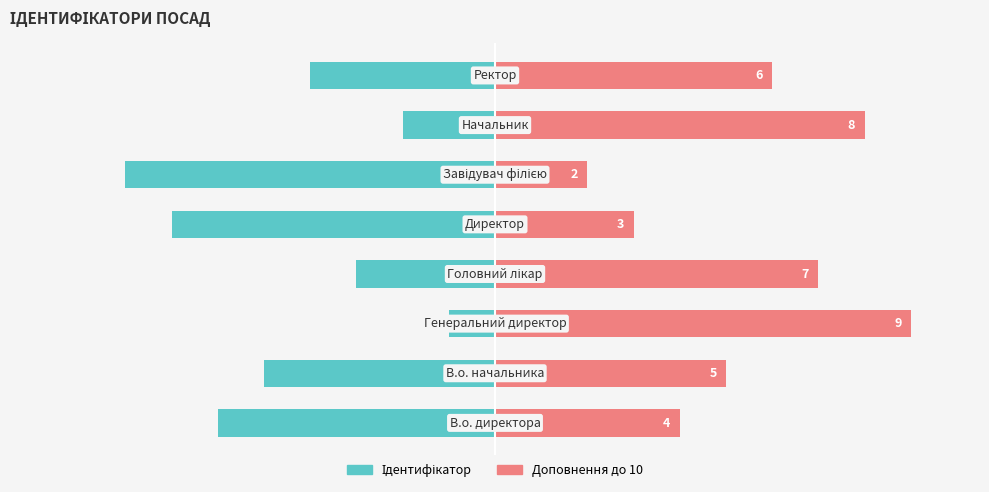

What are all the series names shown in the legend?

Ідентифікатор, Доповнення до 10